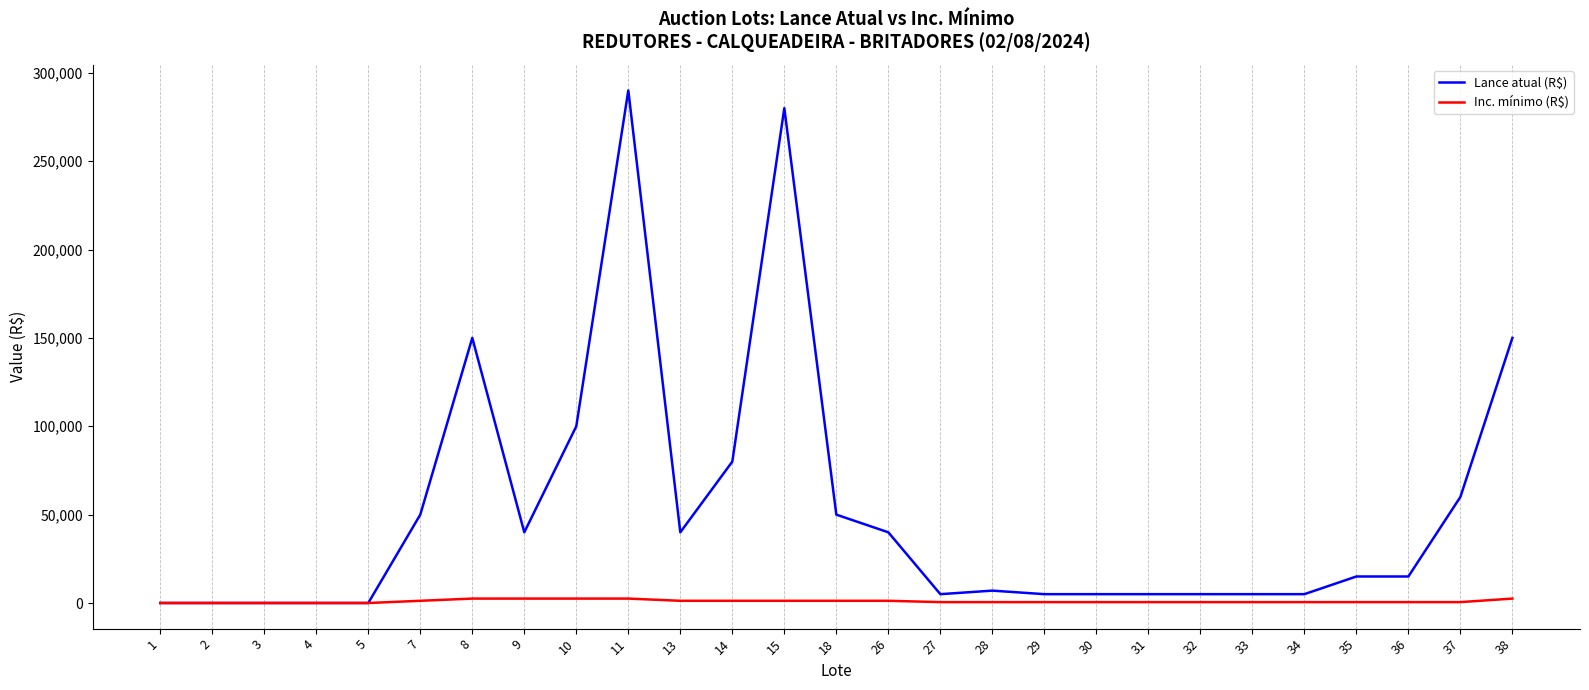

Is this an area chart (filled region under the line)?

No